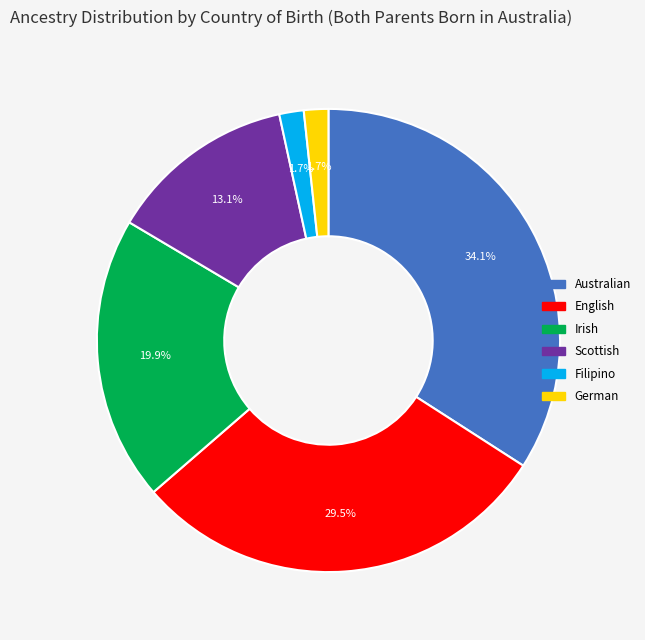

What percentage do Irish and Australian together represent?

54.0%